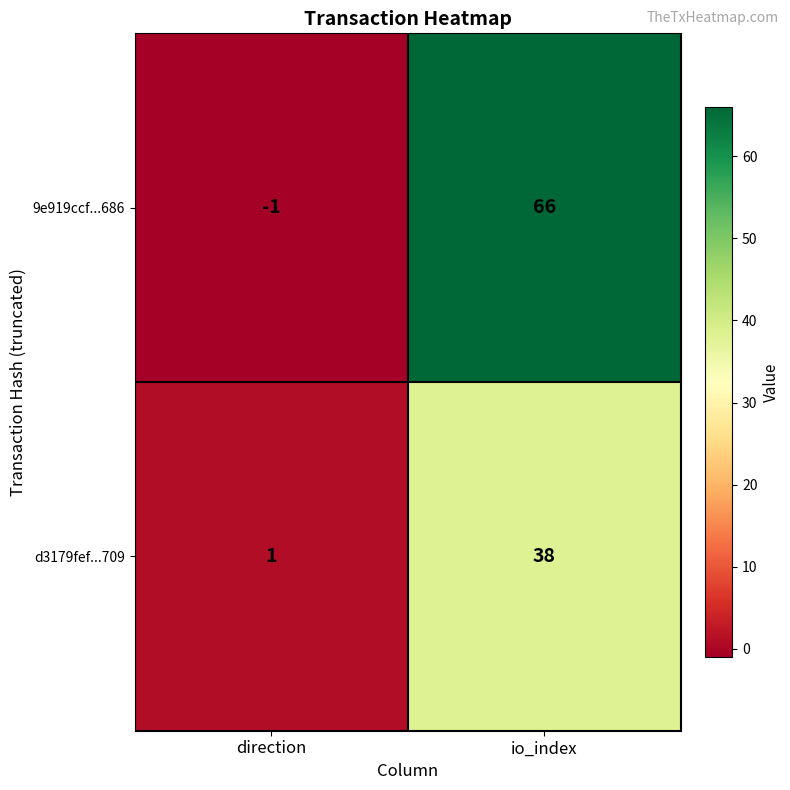

What is the spread (max minus min) of values at io_index?

28